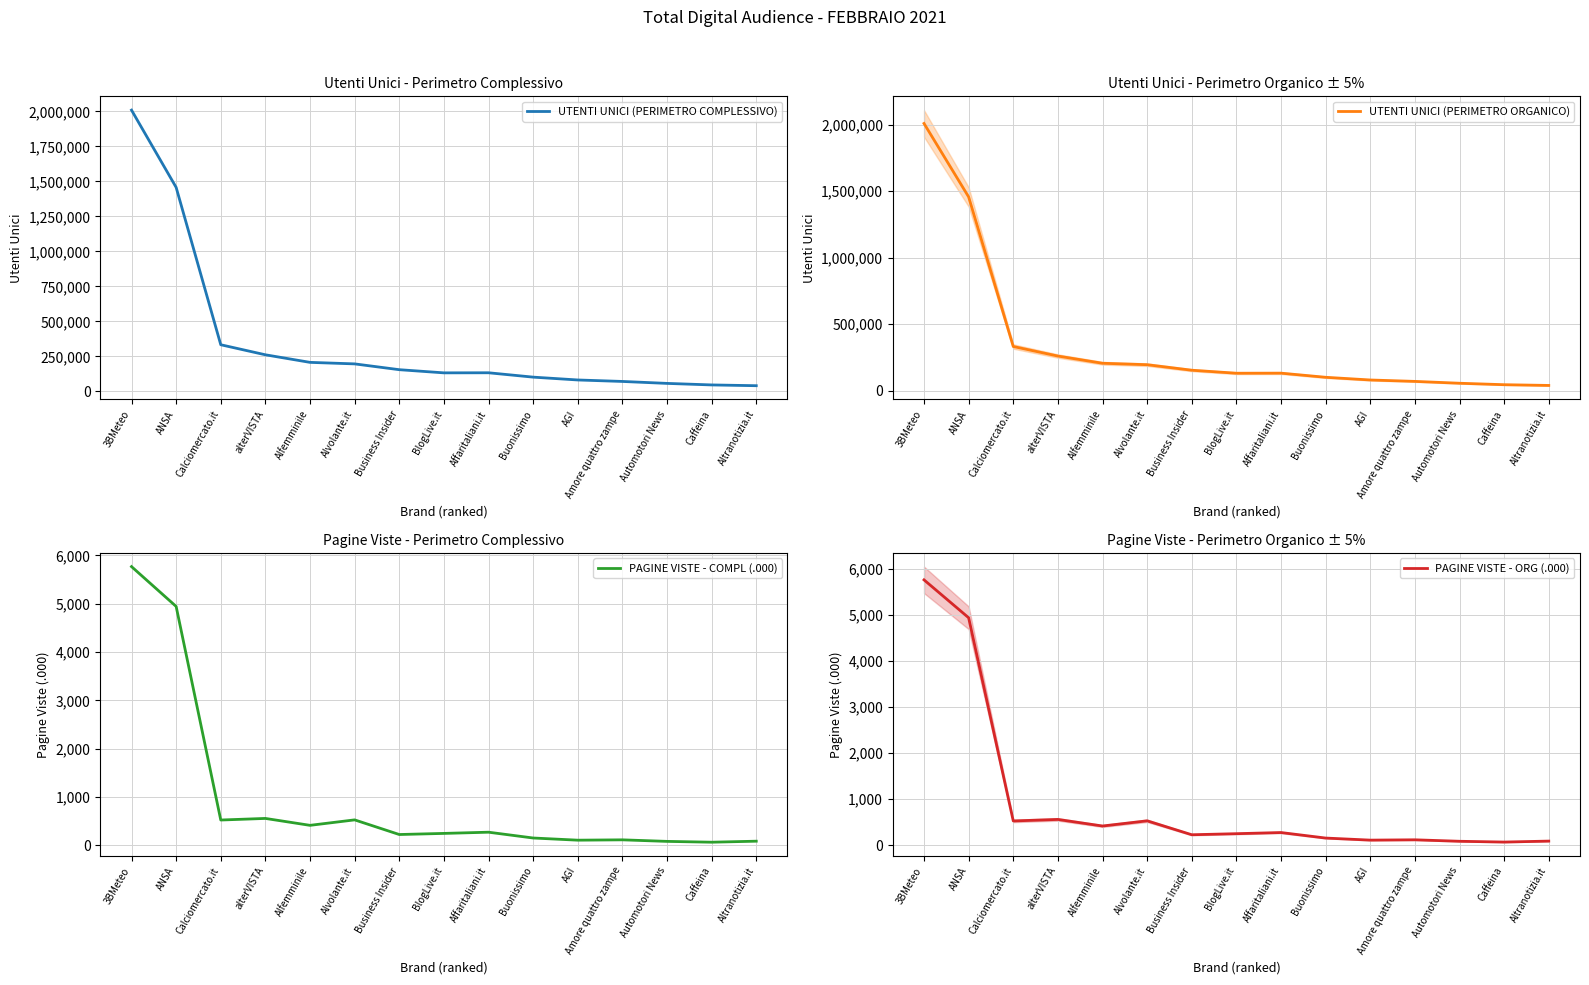

True or false: PAGINE VISTE - ORG (.000) and UTENTI UNICI (PERIMETRO COMPLESSIVO) cross at least once.

False